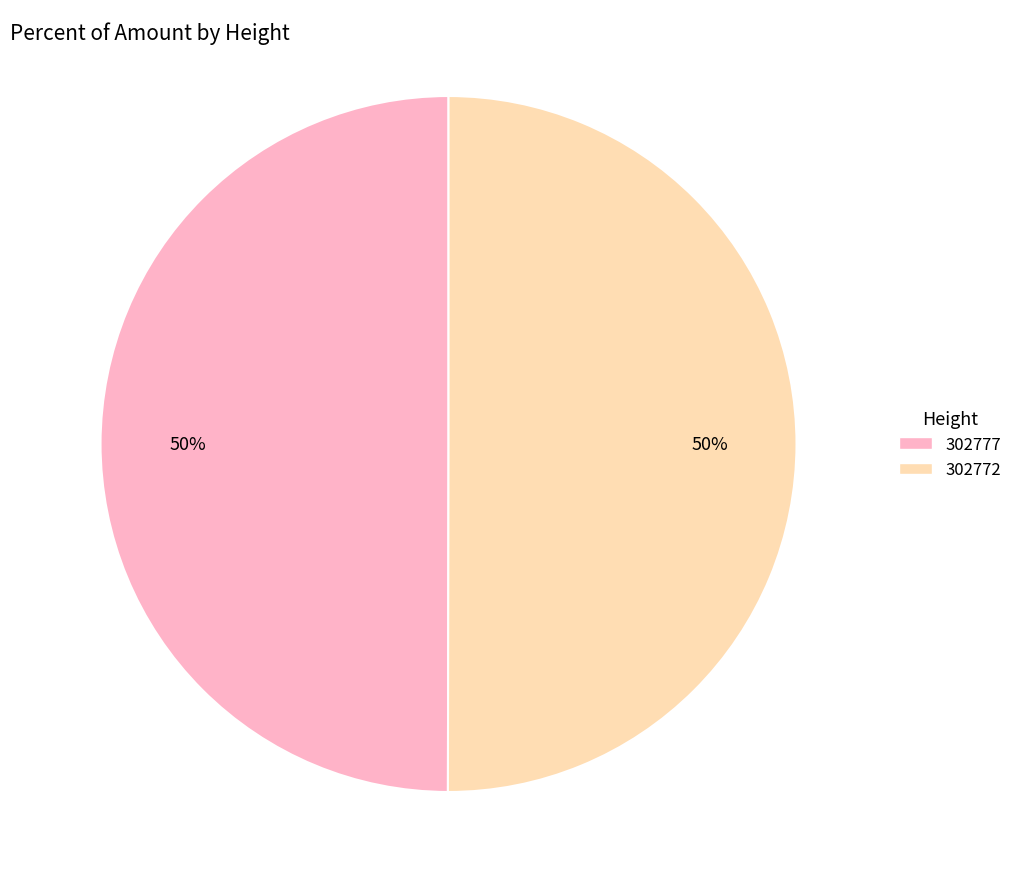

Count the number of slices in the pie.

2